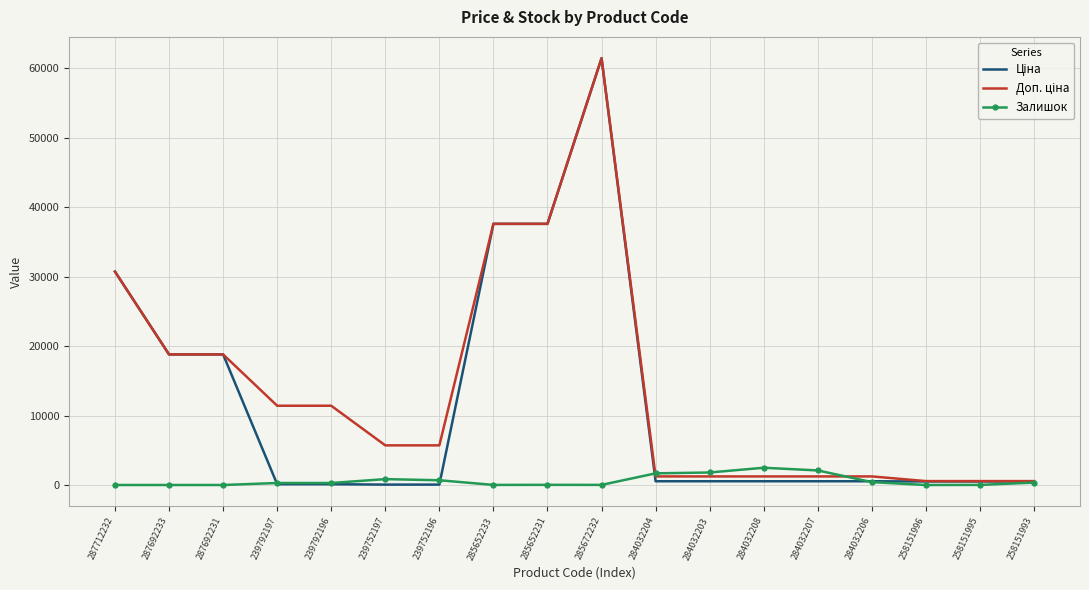

What is the greatest value displayed?

61434.3